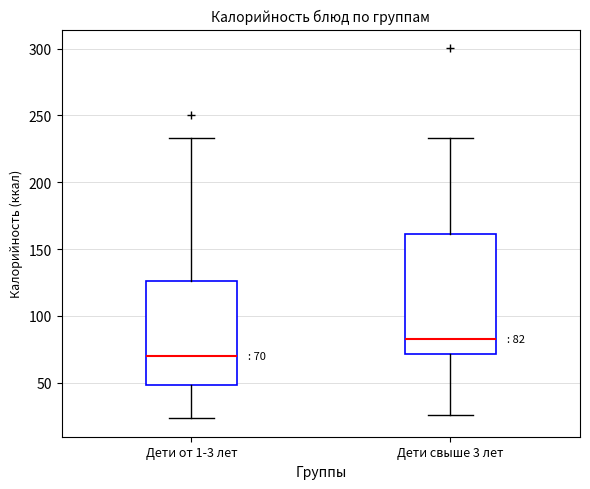

Which box is the tallest, from its lower edge to its upper edge?

Дети свыше 3 лет